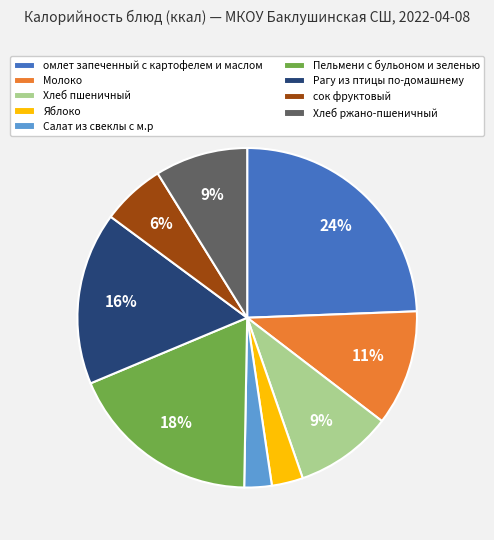

Combined, do омлет запеченный с картофелем и маслом and Рагу из птицы по-домашнему account for over 50%?

No